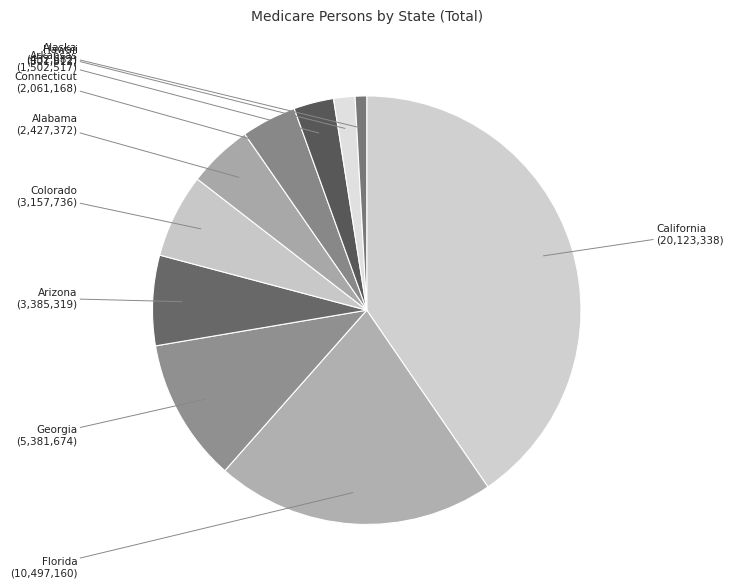

Does Florida account for over 50% of the chart?

No